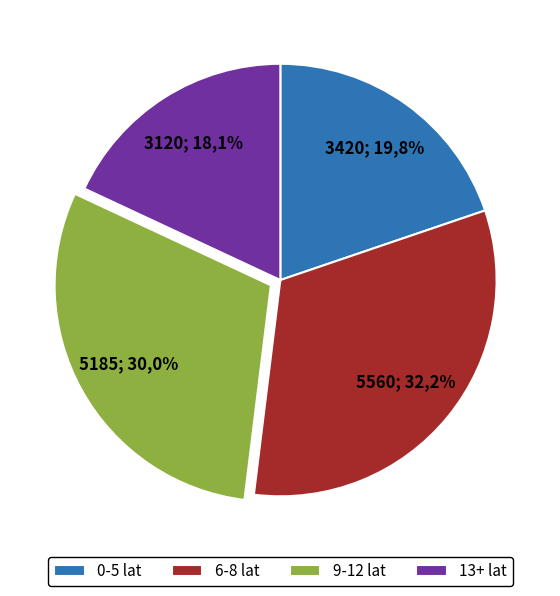

True or false: Dariusz accounts for 17% of the total.

False